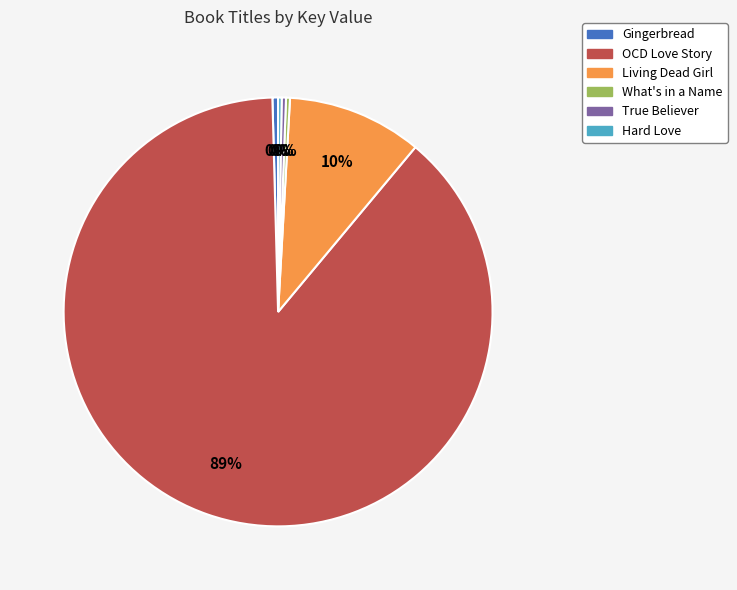

The Living Dead Girl slice represents 10% of the pie. True or false?

True